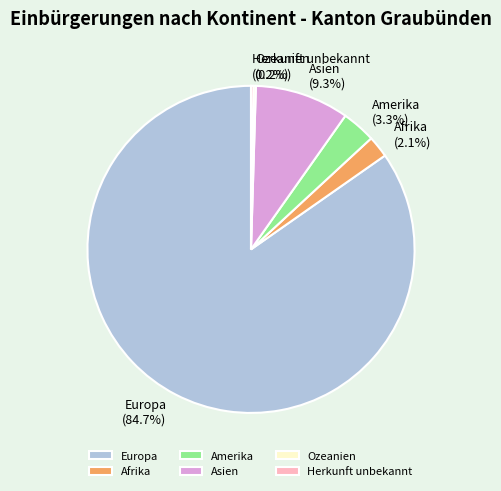

What portion of the pie excludes Amerika?

96.7%